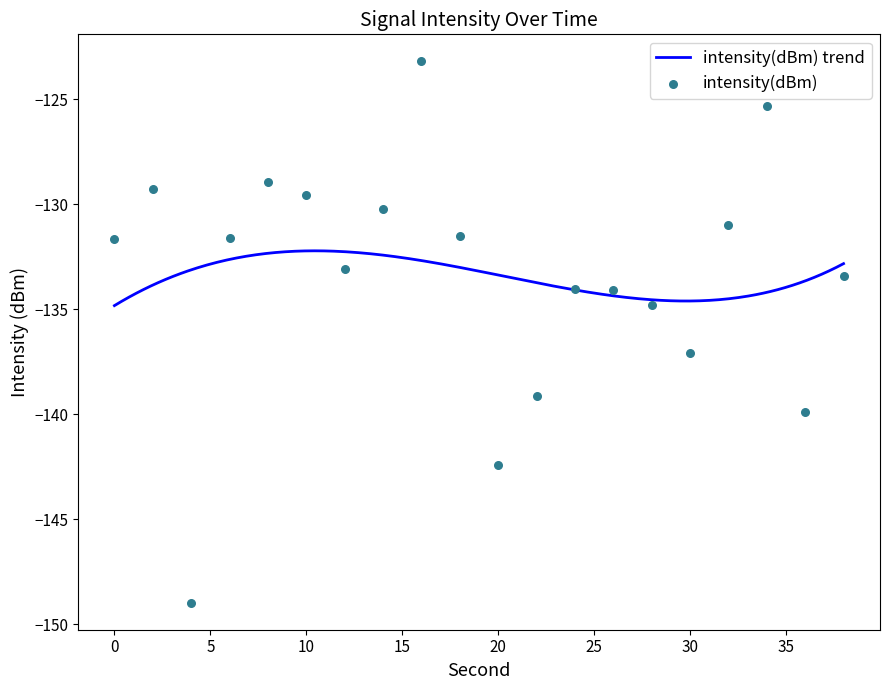

Between 22 and 16, which is larger?

16